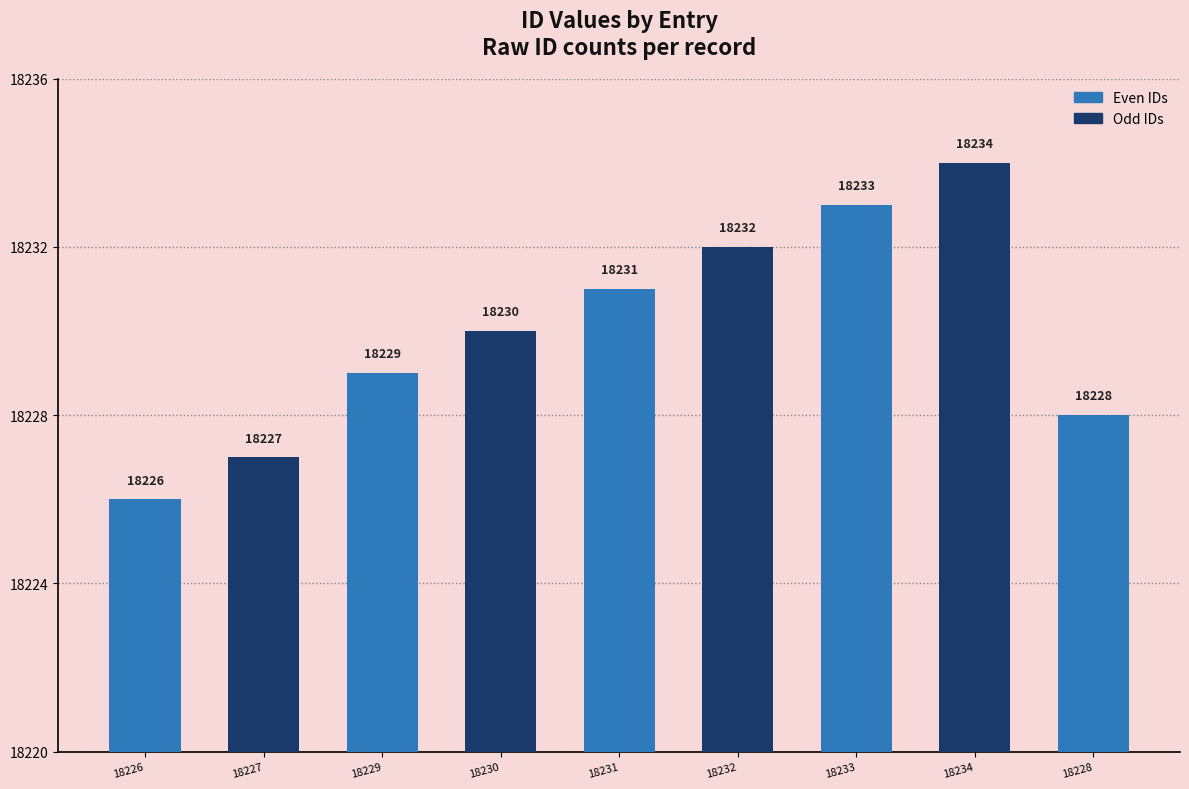

What is the difference between the values at 18226 and 18230?

4